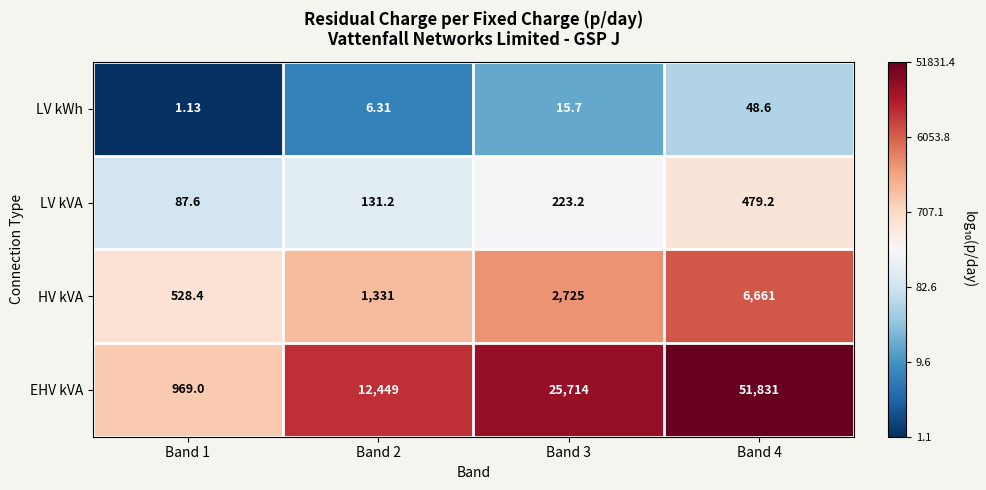

Rank the series by their maximum value, from highest to lowest.

EHV kVA, HV kVA, LV kVA, LV kWh